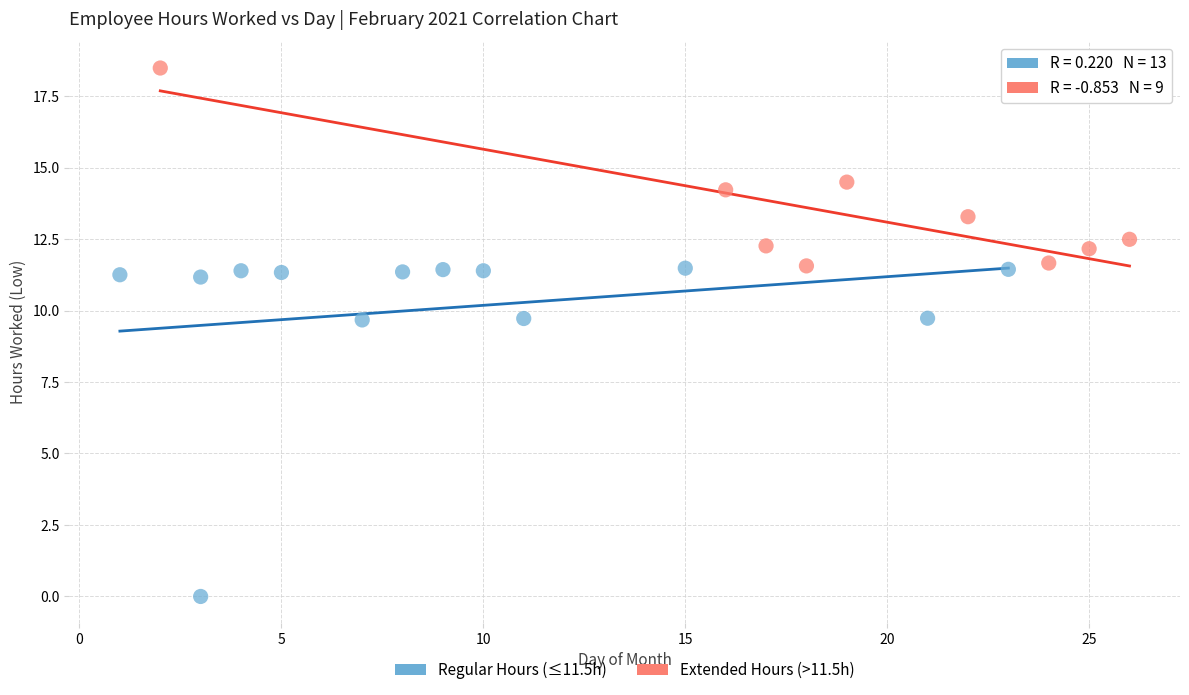

Which series contains the highest Y value?

Extended Hours (>11.5h)